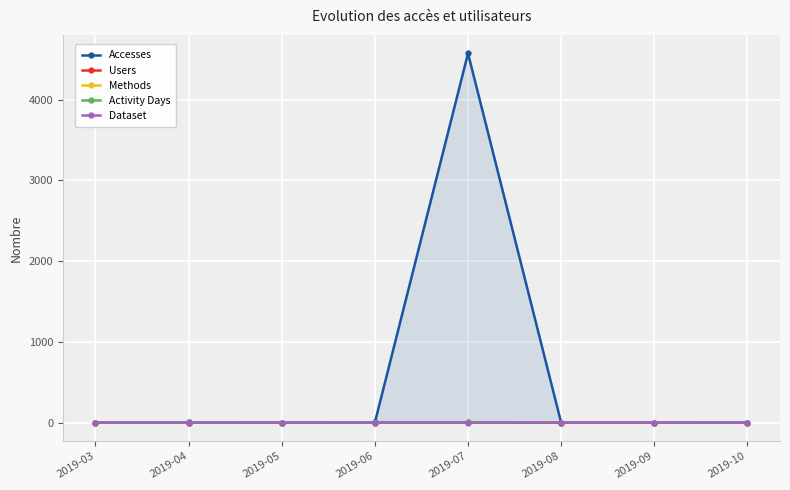

Is it true that Activity Days equals 2 at 2019-03?

False